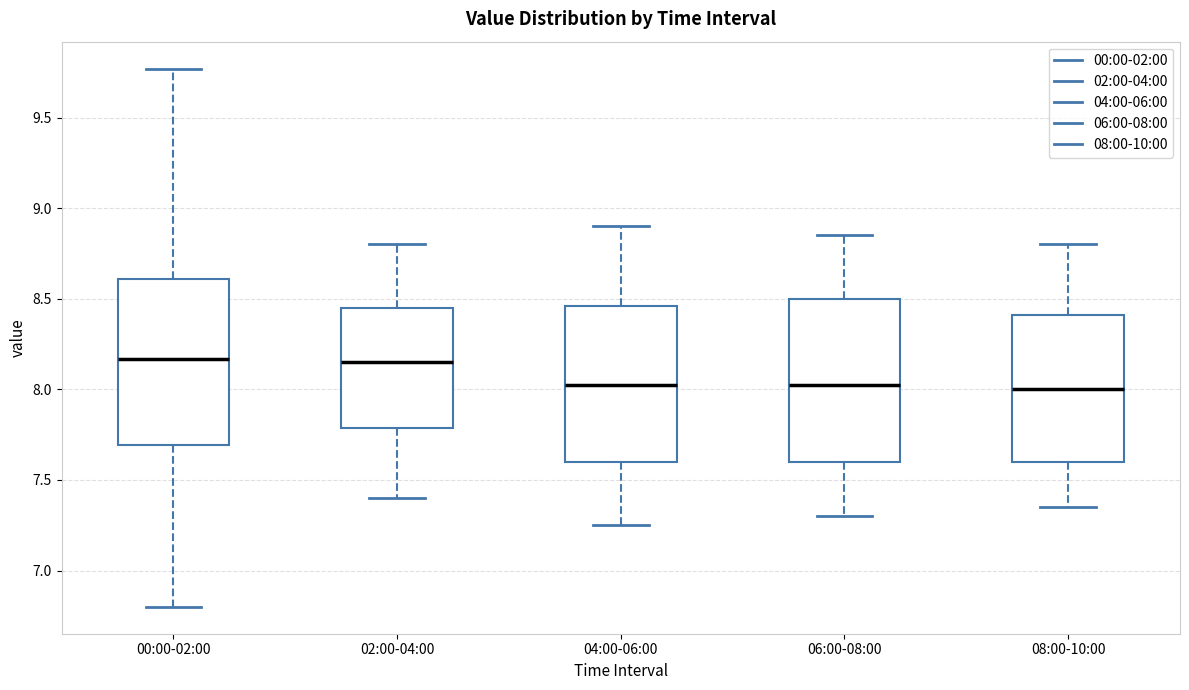

Reading left to right, transcribe this box plot: for each box, give where its median line is, the range the box spans, and where its two whiskers end, as read against the y-axis. The values are not printed on the chart, so give them approximately, as read against the axis.

00:00-02:00: median 8.15, box 7.70 to 8.60, whiskers 6.80 to 9.75
02:00-04:00: median 8.15, box 7.80 to 8.45, whiskers 7.40 to 8.80
04:00-06:00: median 8.05, box 7.60 to 8.45, whiskers 7.25 to 8.90
06:00-08:00: median 8.05, box 7.60 to 8.50, whiskers 7.30 to 8.85
08:00-10:00: median 8.00, box 7.60 to 8.40, whiskers 7.35 to 8.80